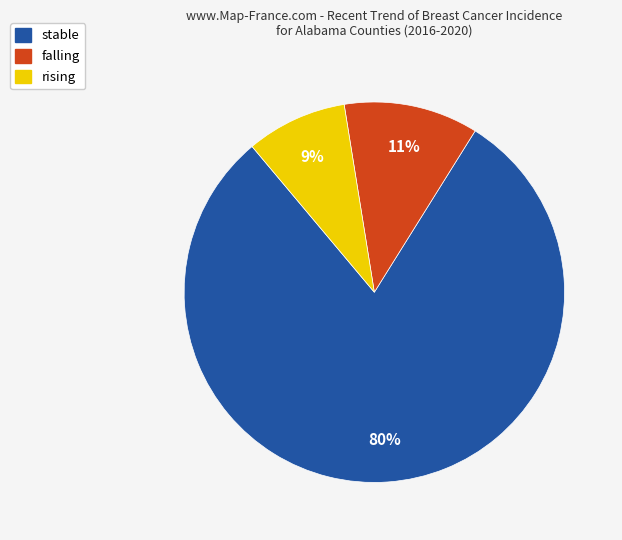

Do rising and falling together represent more than half of the pie?

No